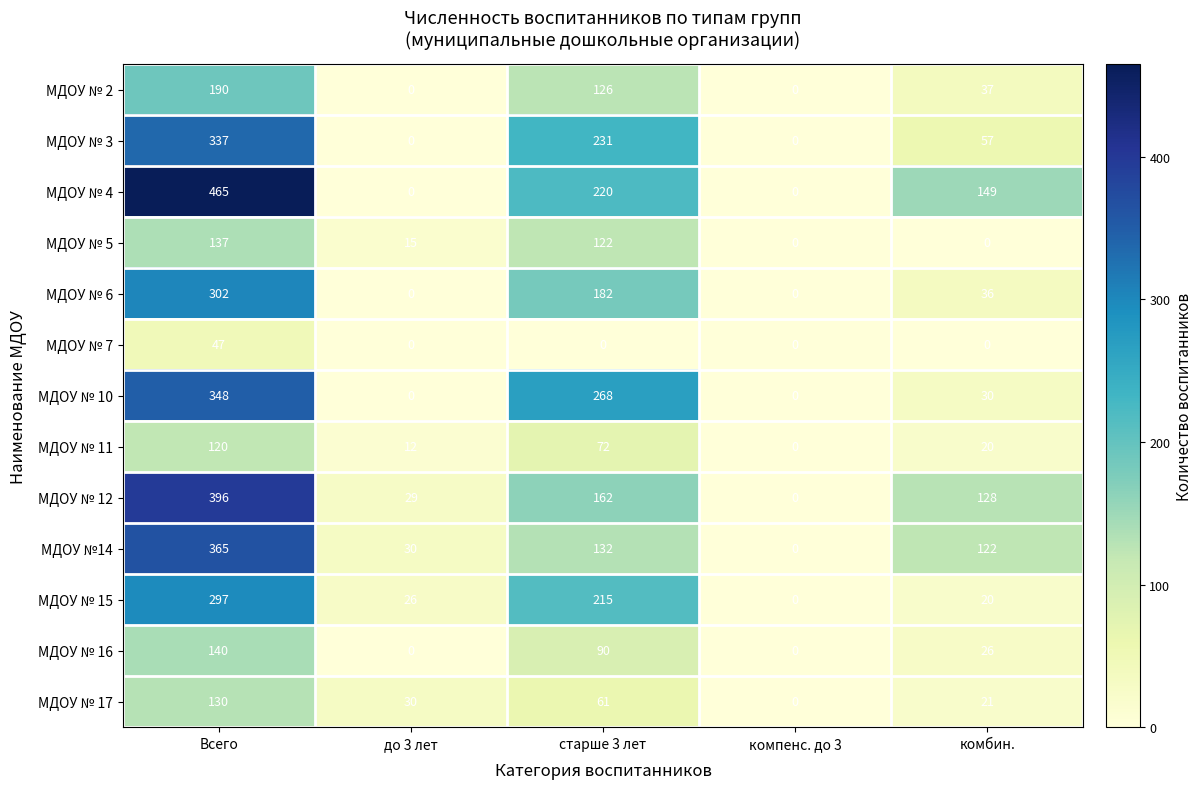

What is the difference between the highest and lowest values at Всего?

418